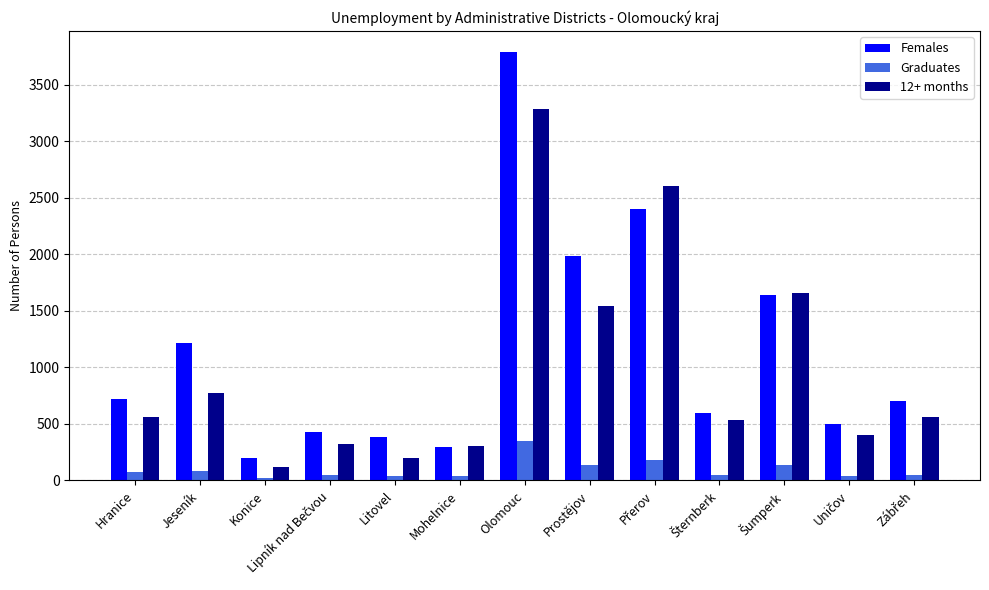

Which series has the largest total across all categories?

Females